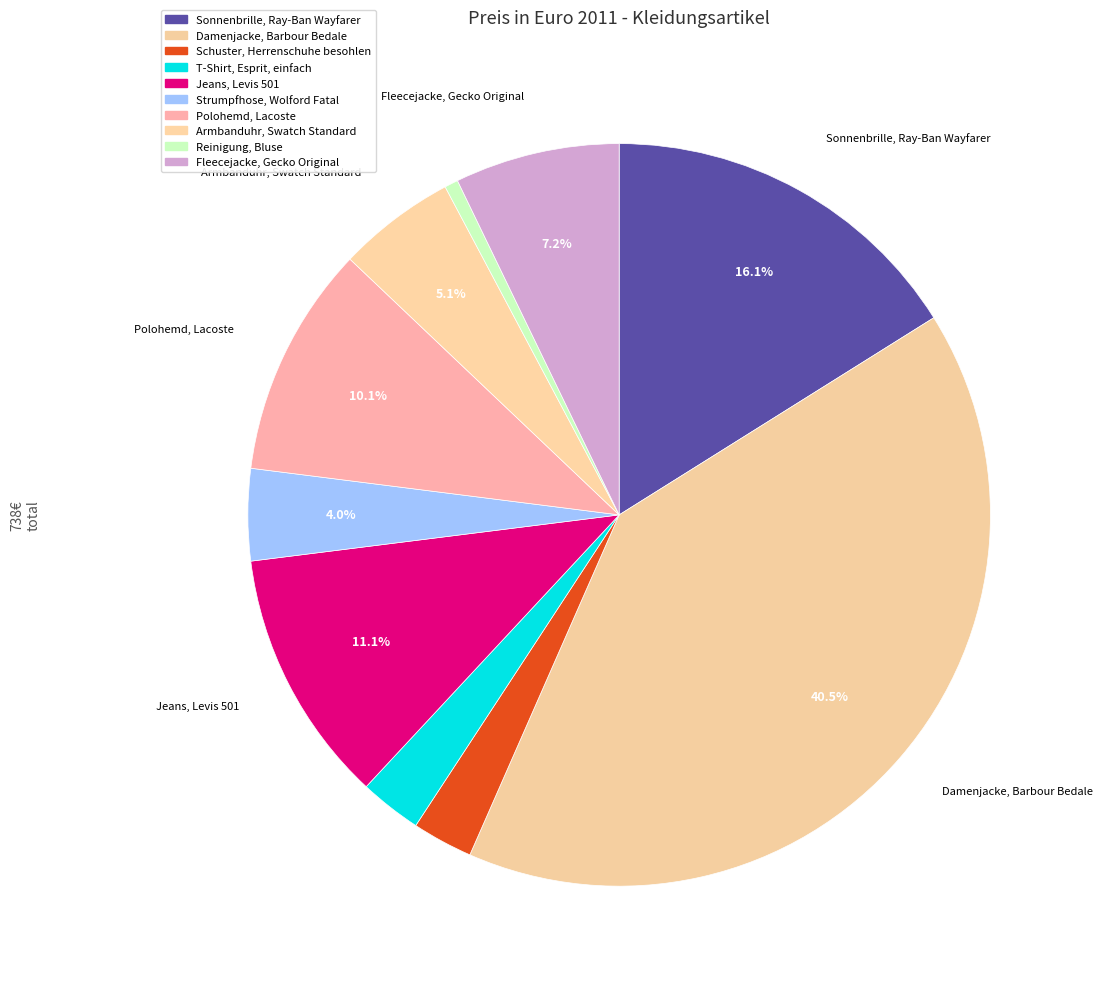

How many slices are in this pie chart?

10